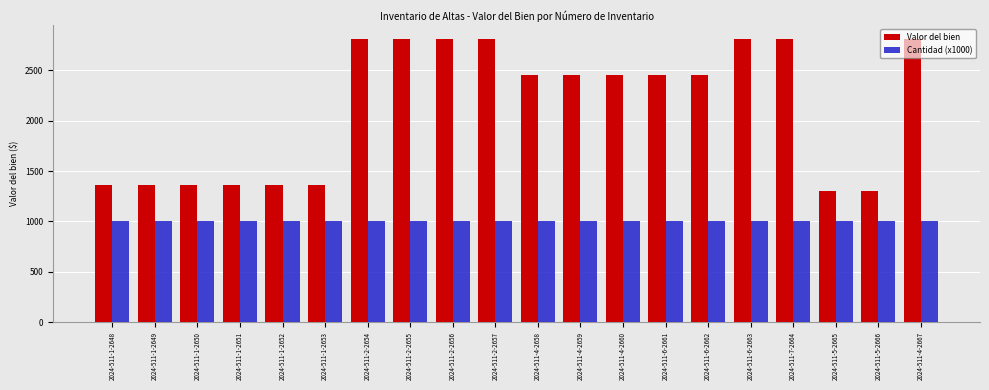

Which series has the largest total across all categories?

Valor del bien